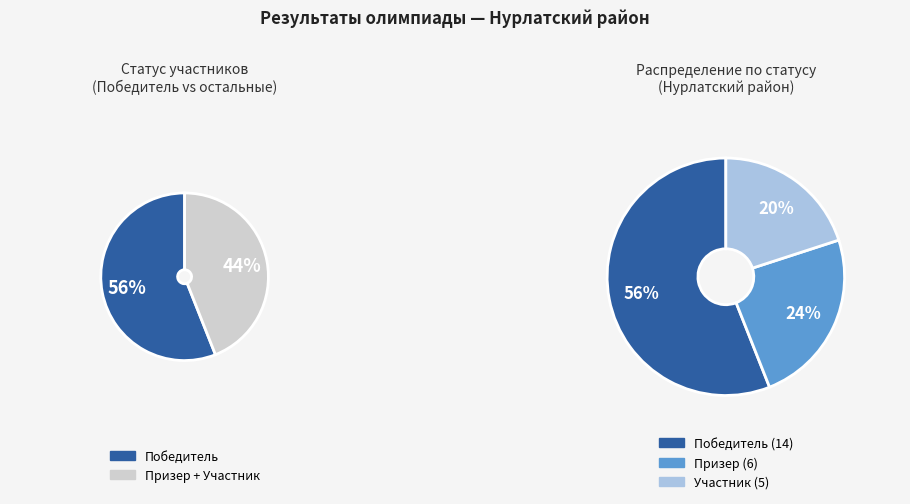

What percentage is the Победитель slice, to the nearest percent?

56%